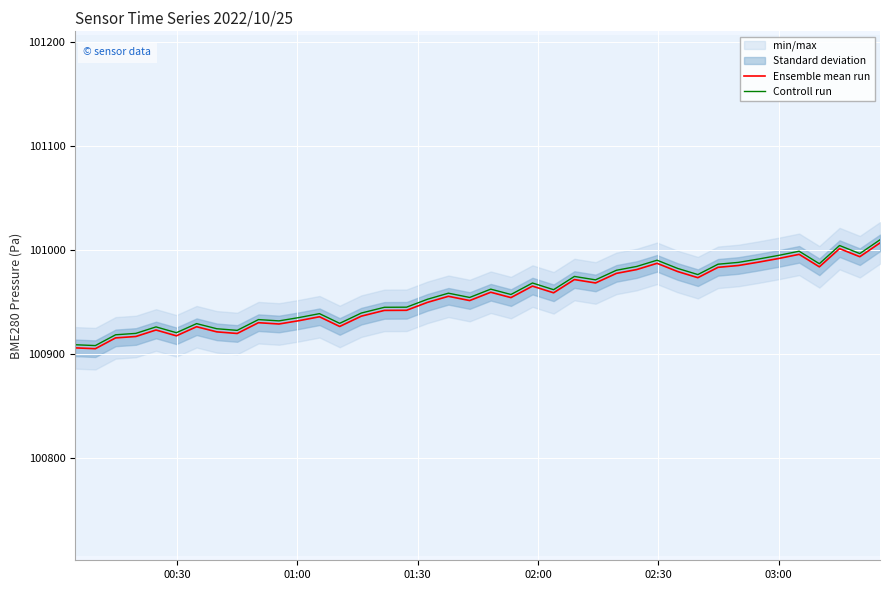

What is the highest value of the Controll run series?

101010.0